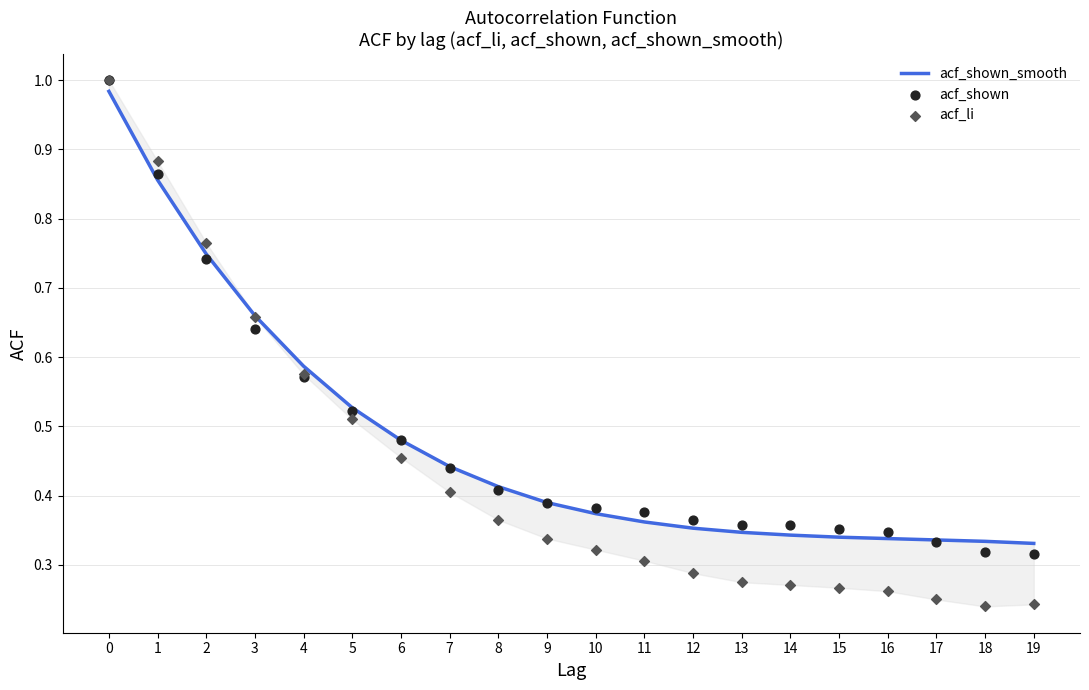

Is the value of acf_shown_smooth at 17 greater than the value of acf_li at 5?

No